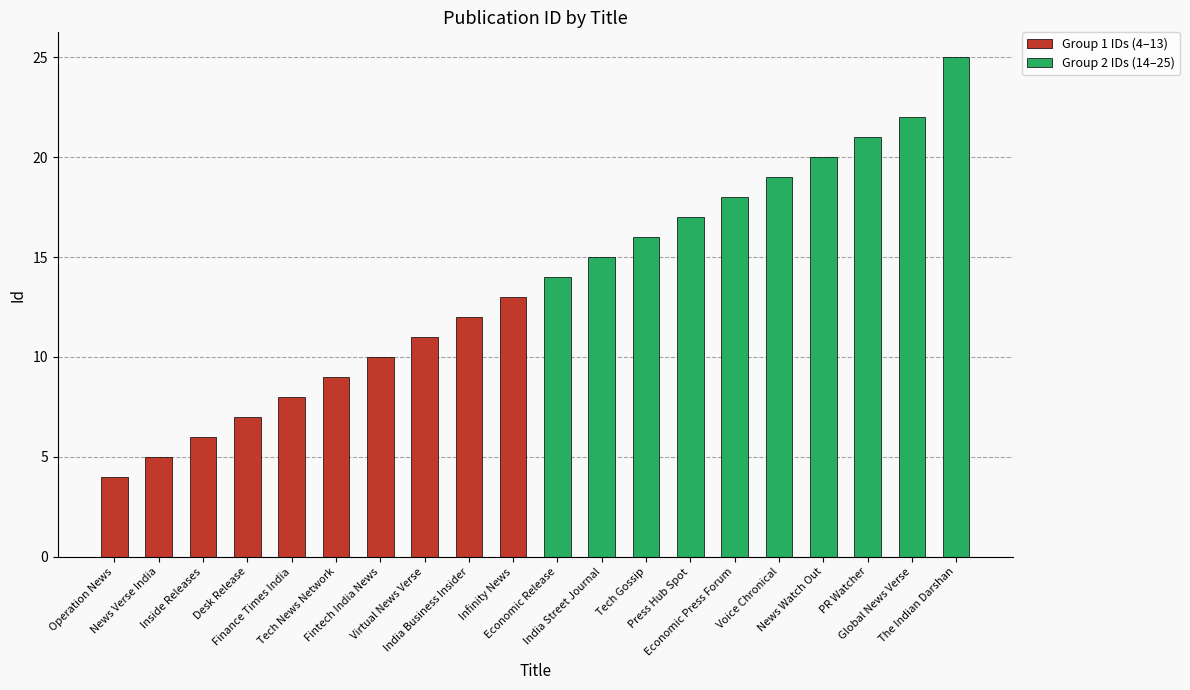

Does the chart contain any negative values?

No